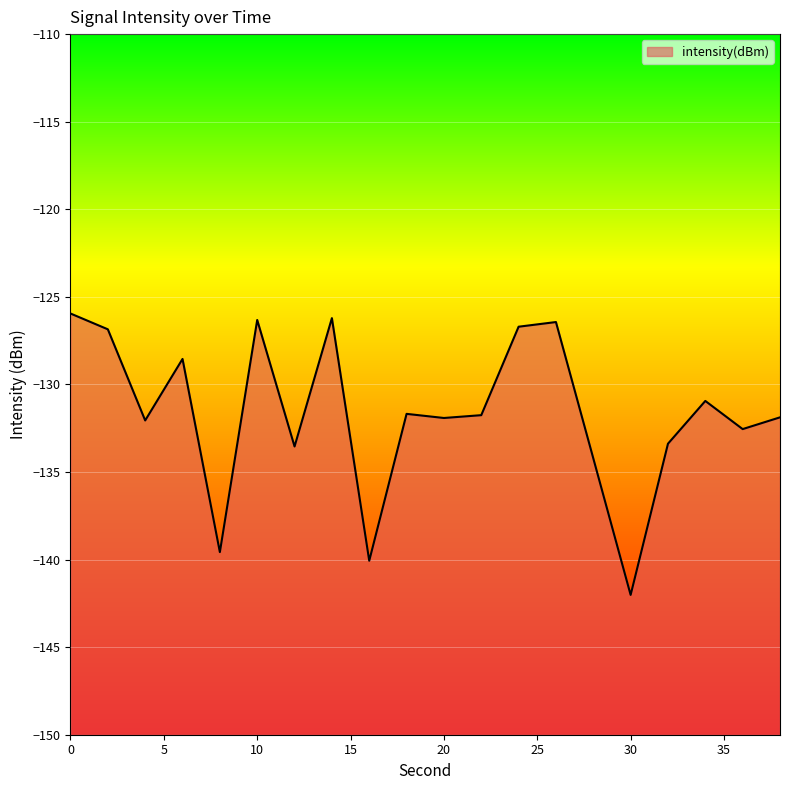

How many lines are shown in the chart?

1